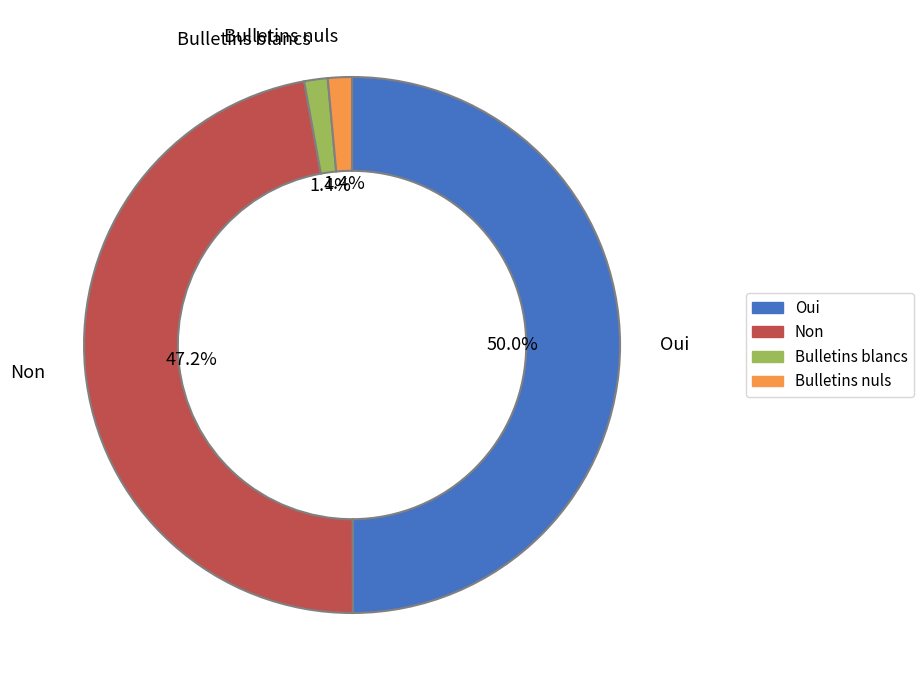

Does Bulletins blancs represent more than half of the total?

No